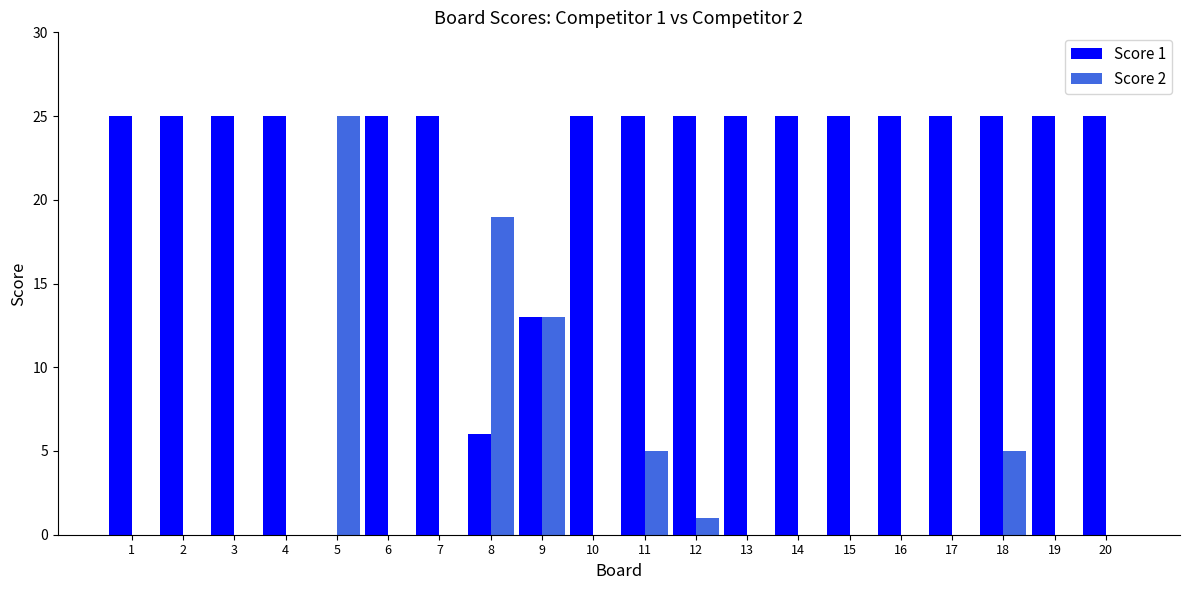

What is the sum of all Score 1 values?

444